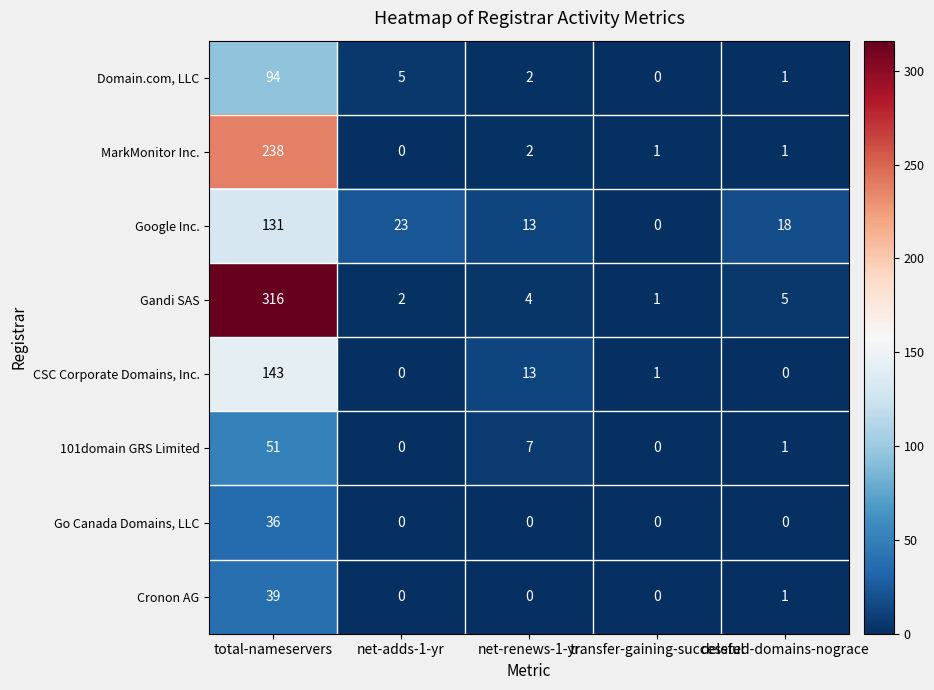

At which label is MarkMonitor Inc. closest to 119?

net-renews-1-yr